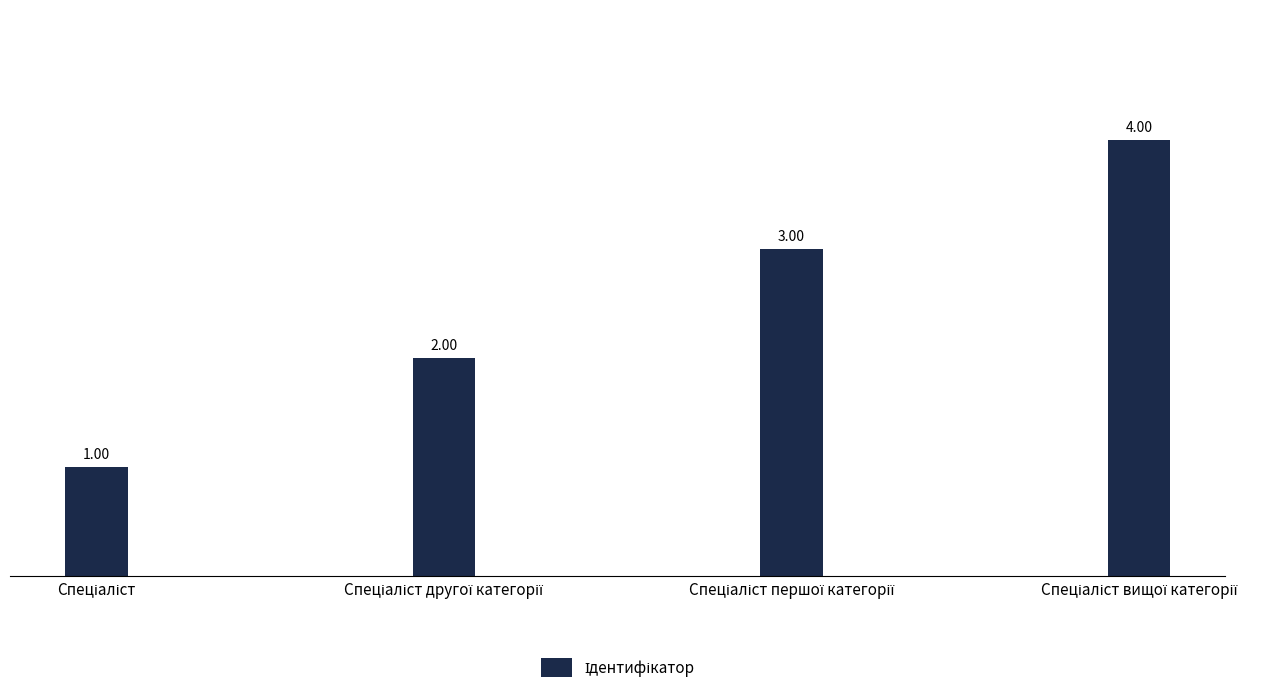

What is the sum of all values?

10